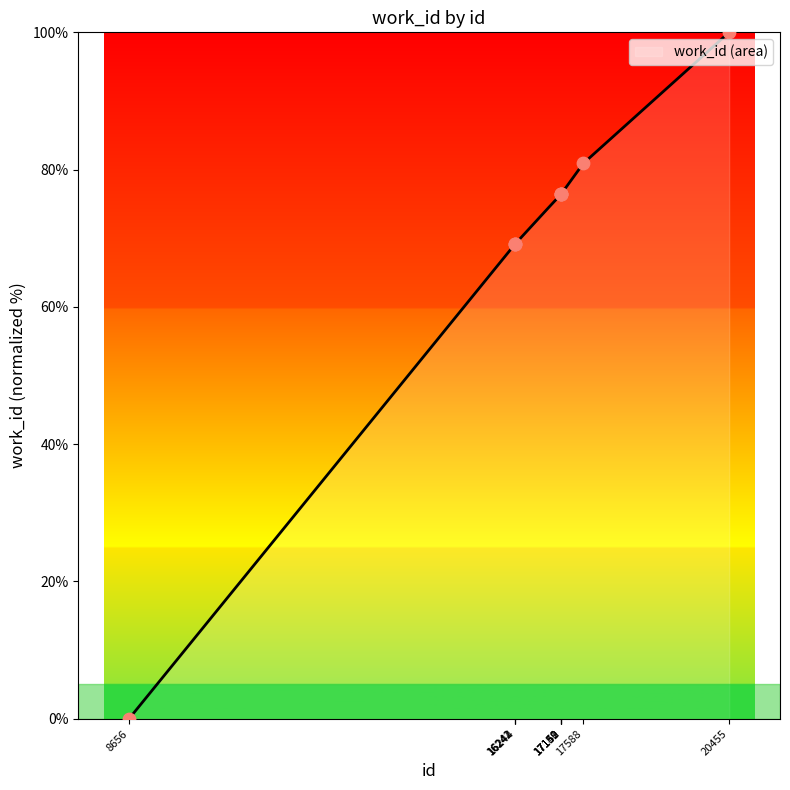

Between 20455 and 17152, which is larger?

20455